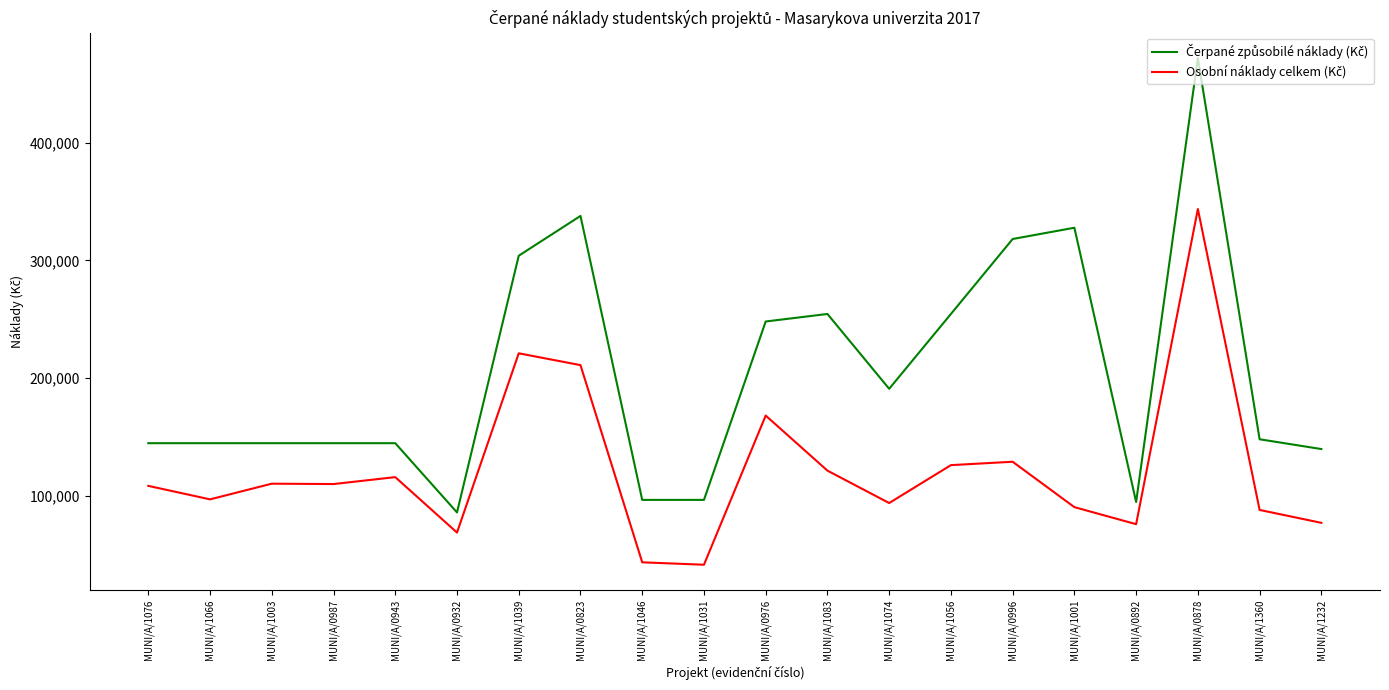

What is the difference between the highest and lowest values at MUNI/A/0878?

128342